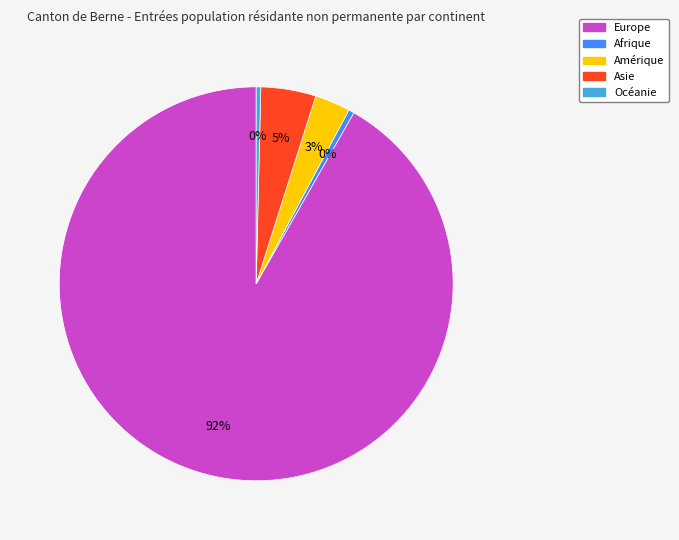

The Asie slice represents 13% of the pie. True or false?

False